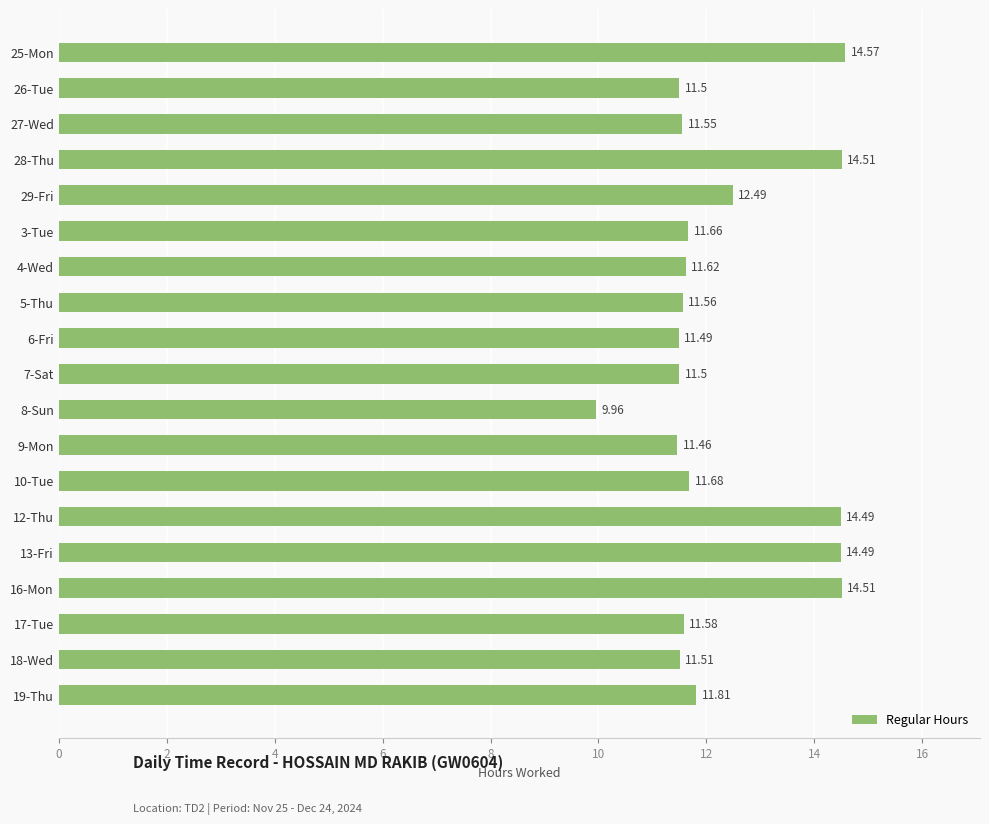

What is the average value?

12.3